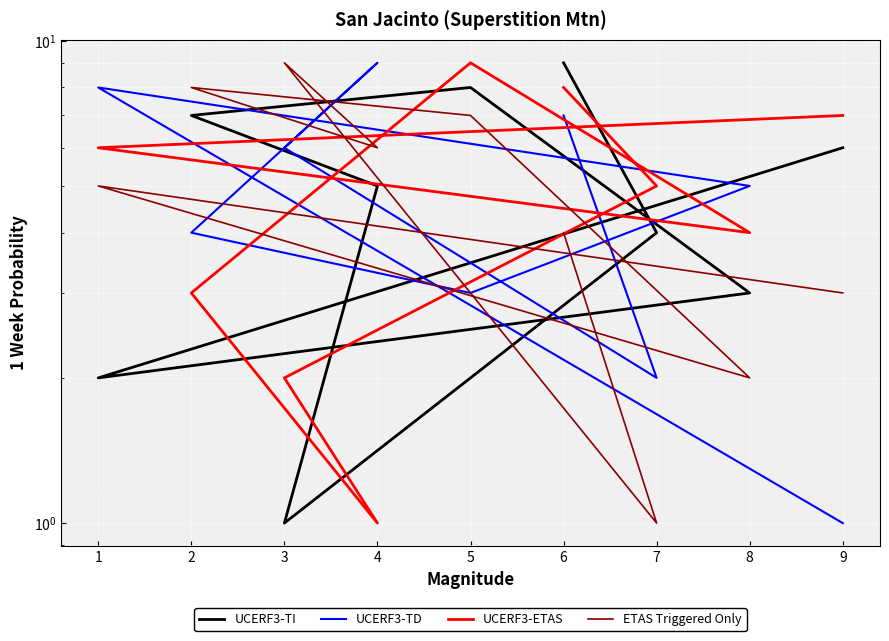

Where is ETAS Triggered Only nearest to the value 5?

1